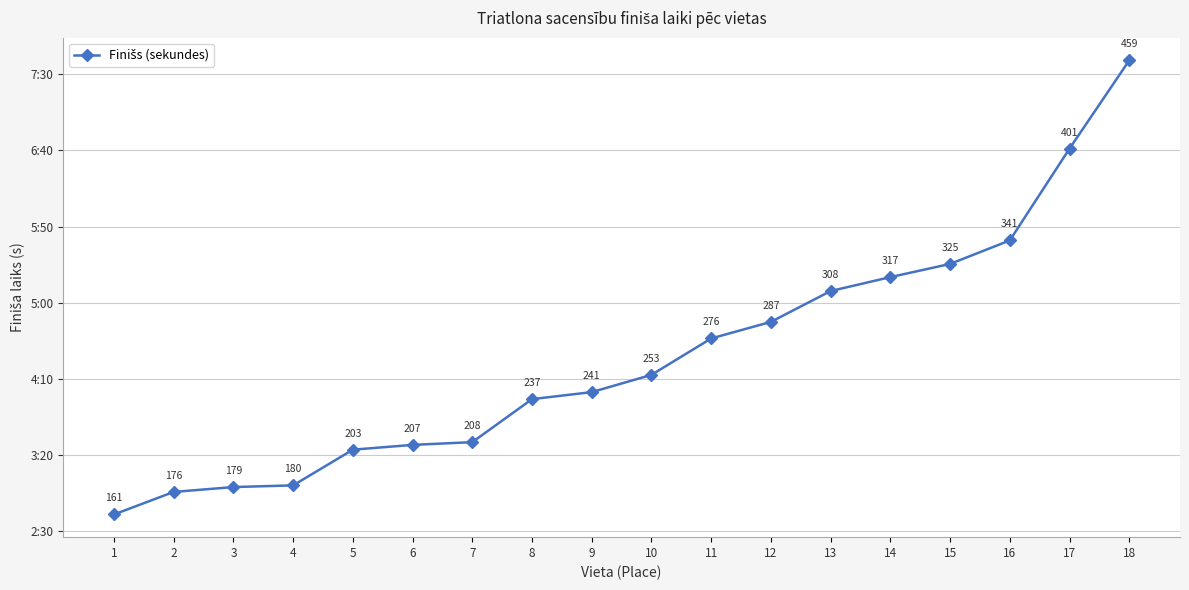

What is the difference between the values at 16 and 9?

99.6